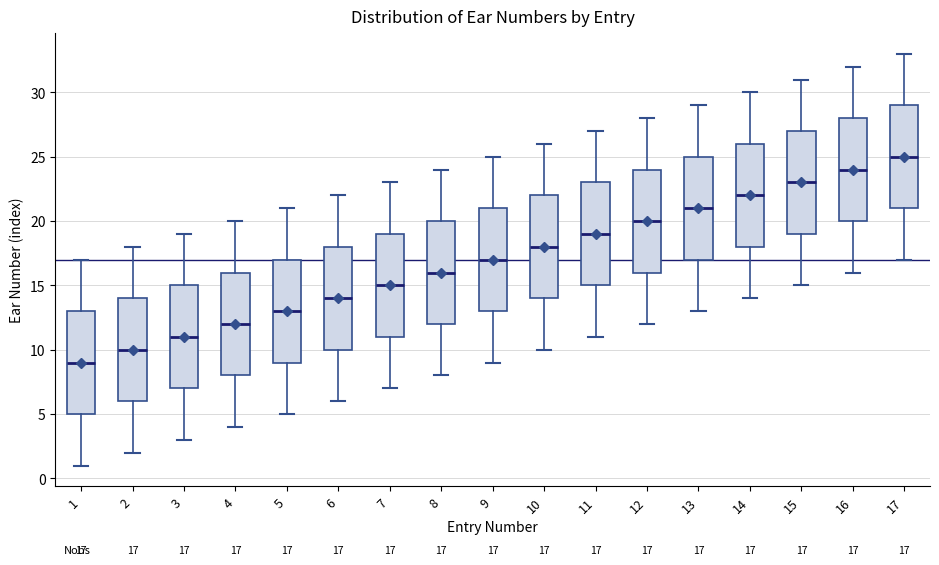

Which box's median line is the lowest?

1